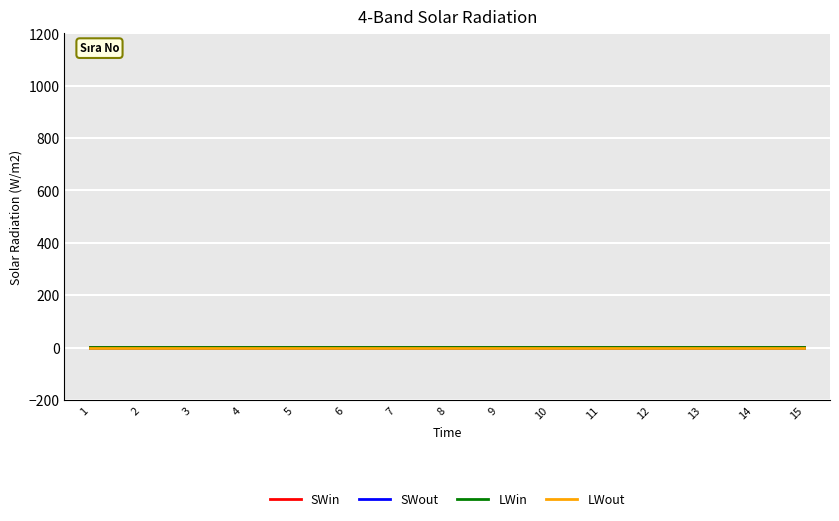

Is this an area chart (filled region under the line)?

No